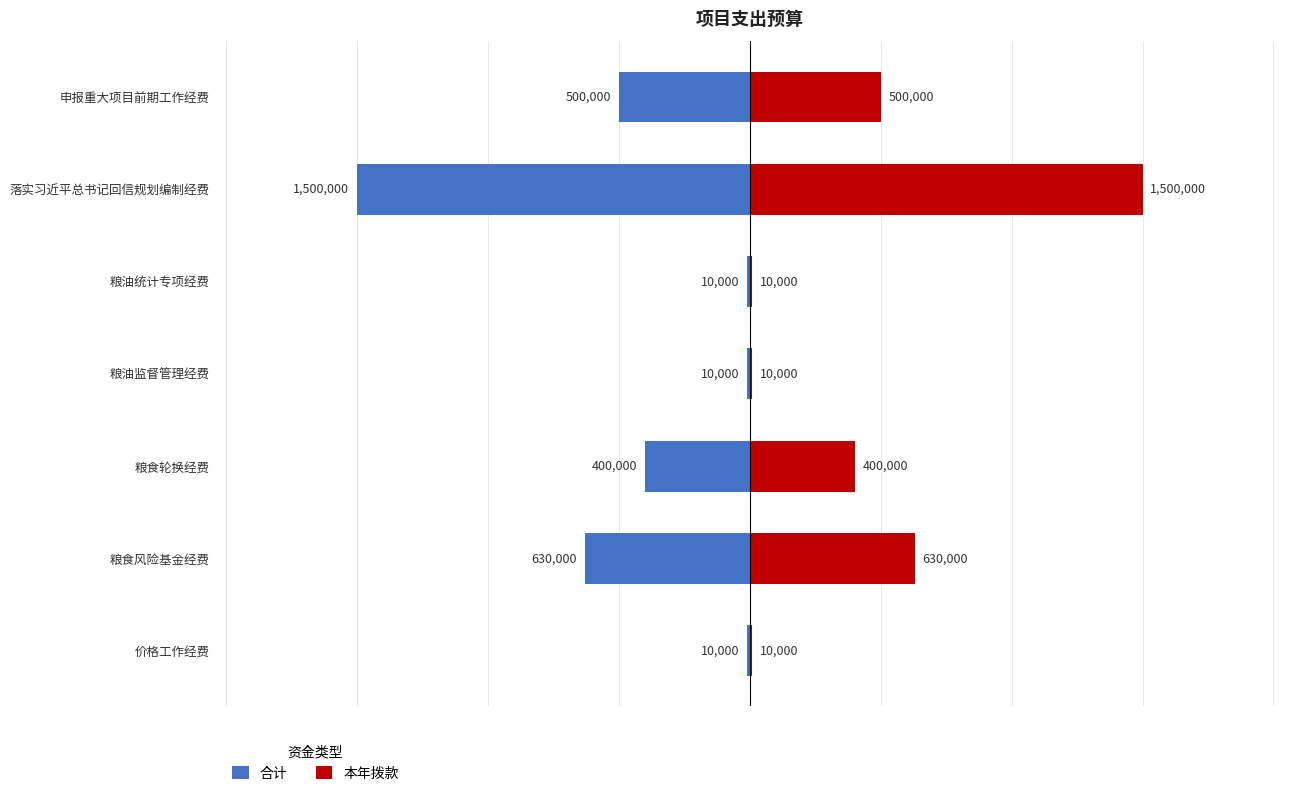

The value of 本年拨款 at 粮油统计专项经费 is 10000. True or false?

True